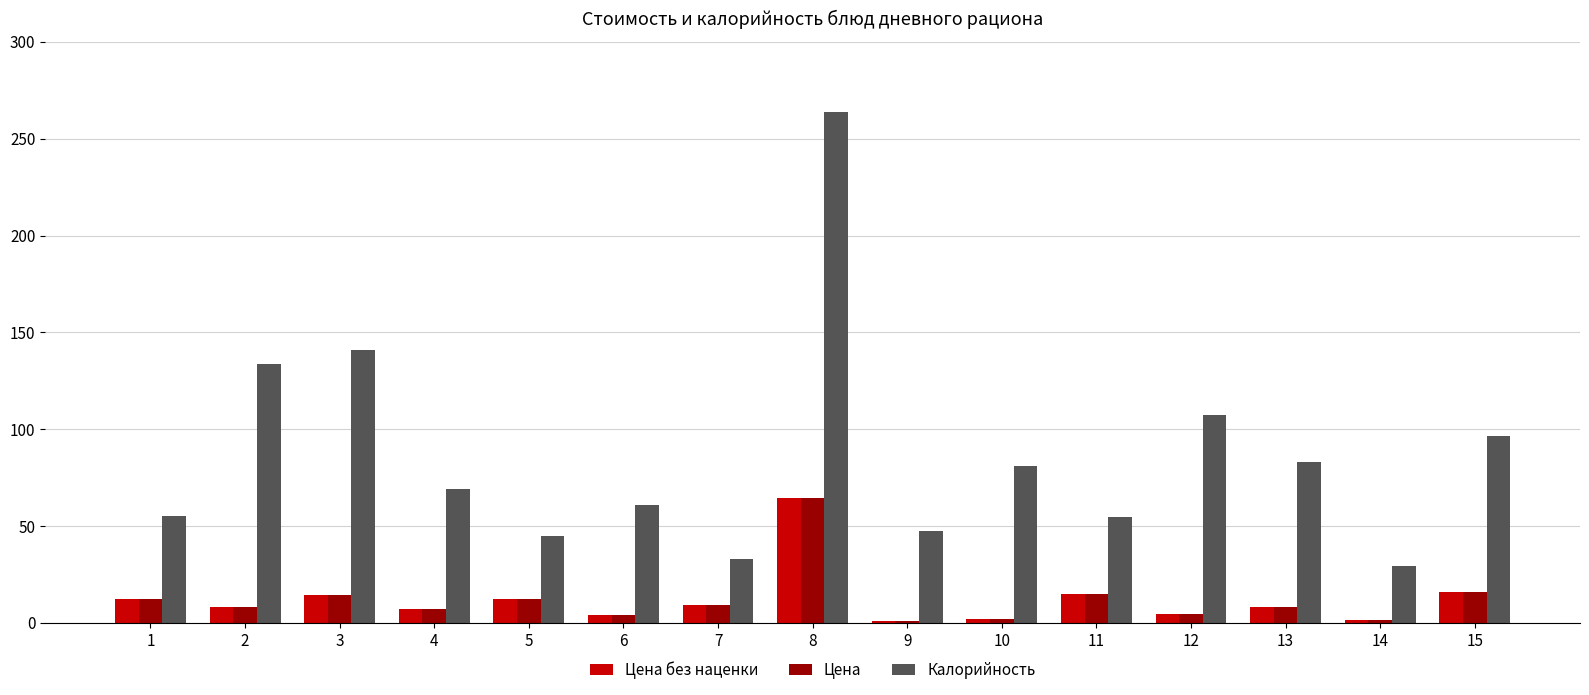

True or false: Калорийность has a value of 155.2 at 15.

False